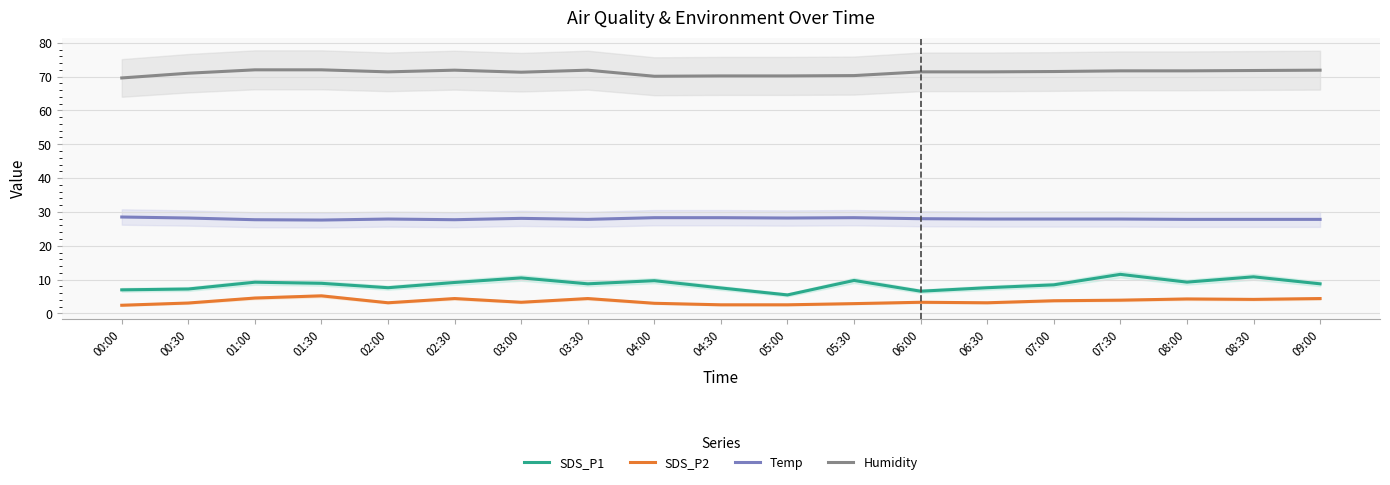

What is the label of the 2nd point from the right?

08:30